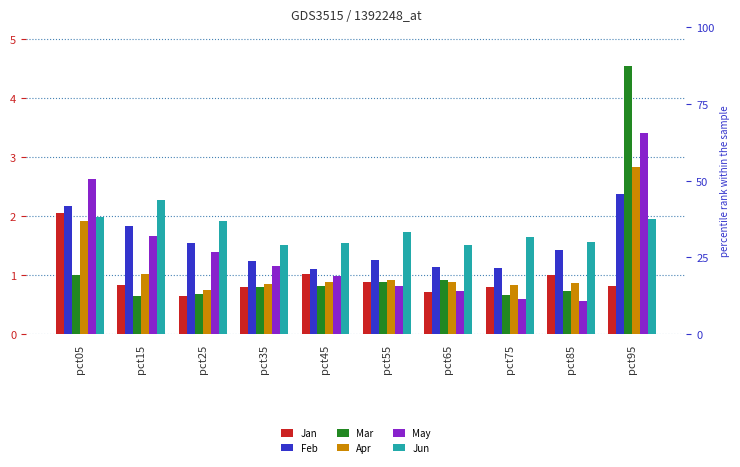

What is the sum of all Feb values?

15.1